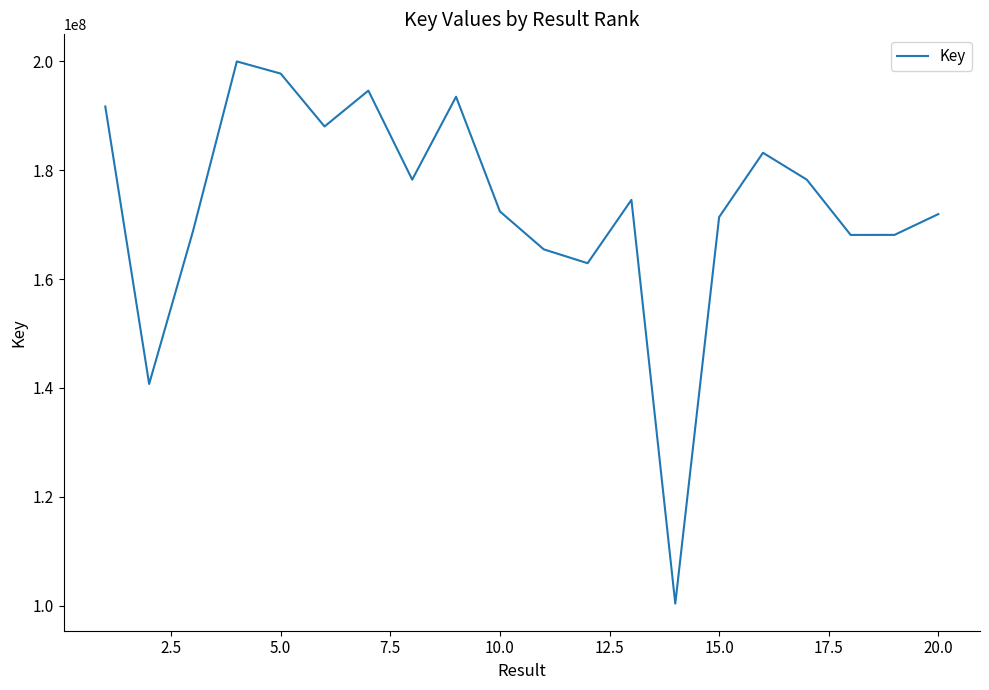

What is the difference between the maximum and minimum values?

99550699